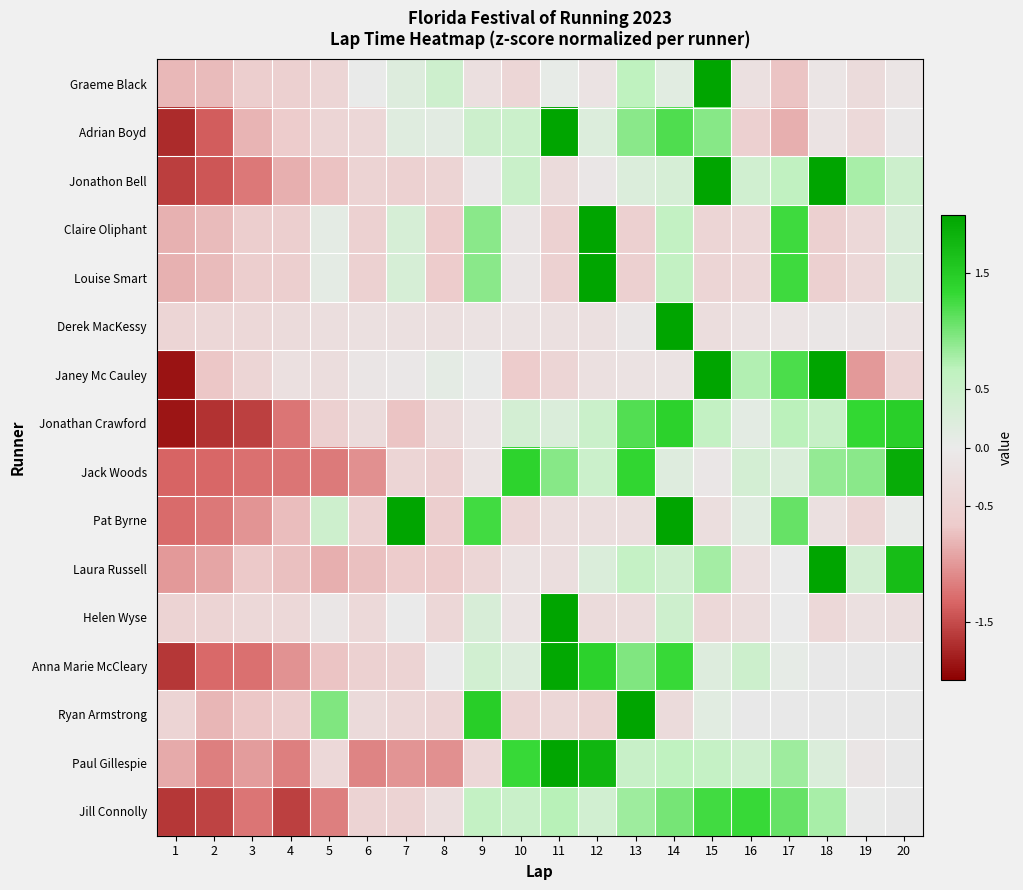

What is the spread (max minus min) of values at 19?

2.3